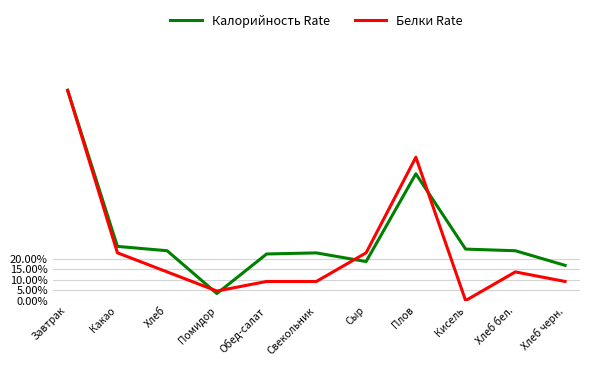

Does the chart display data point markers on the line(s)?

No